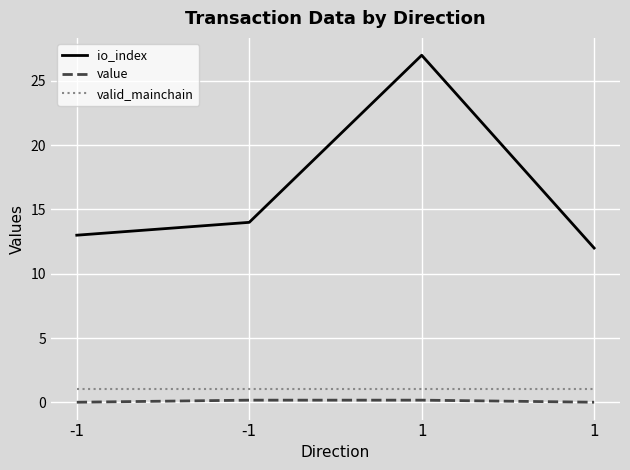

How many lines are shown in the chart?

3